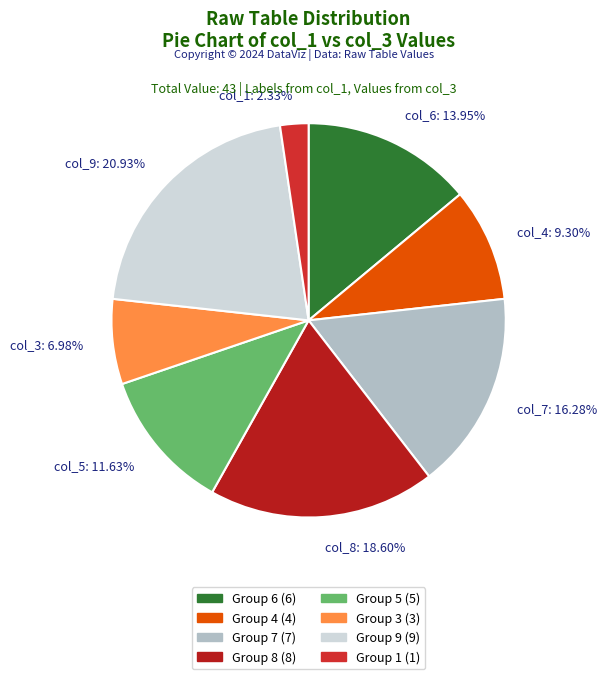

Is there any slice that represents more than half of the pie?

No